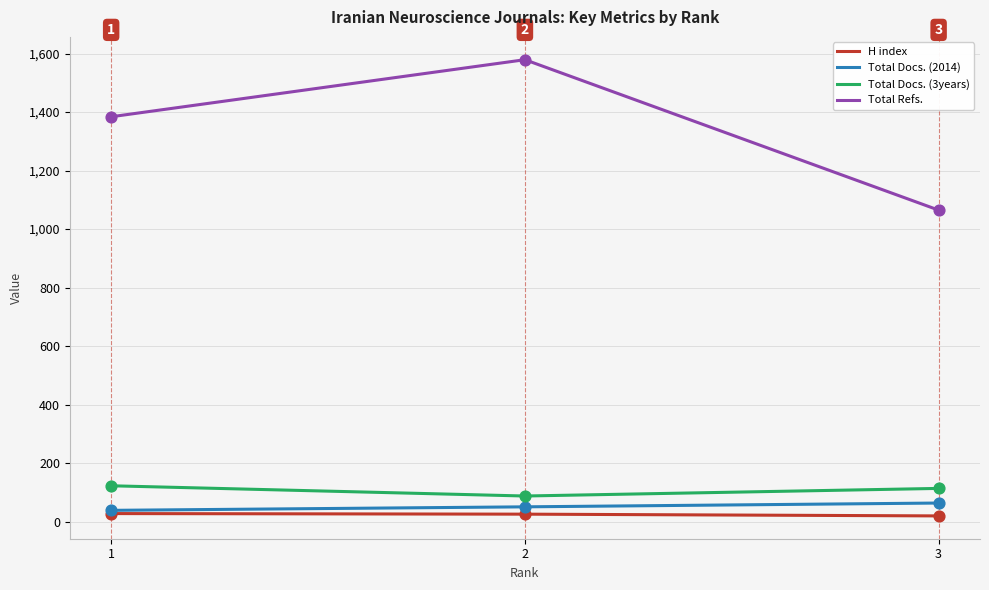

Is the value of Total Docs. (3years) at 3 greater than the value of H index at 2?

Yes